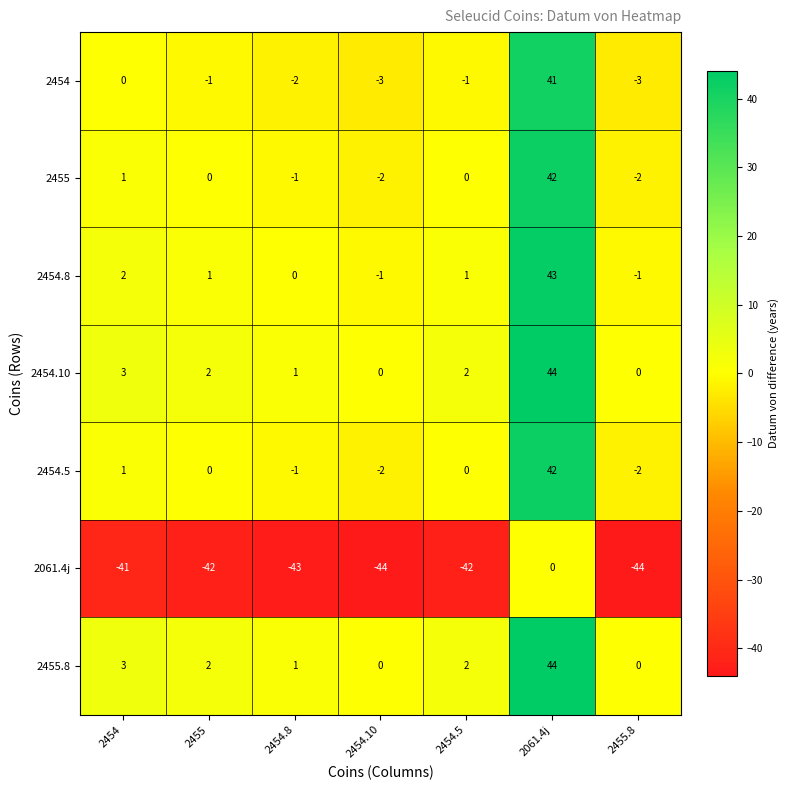

Which label corresponds to the largest value in the chart?

2061.4j